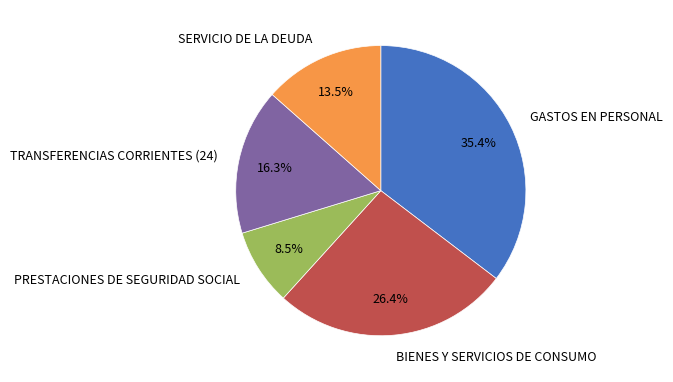

Which slice is the largest?

GASTOS EN PERSONAL